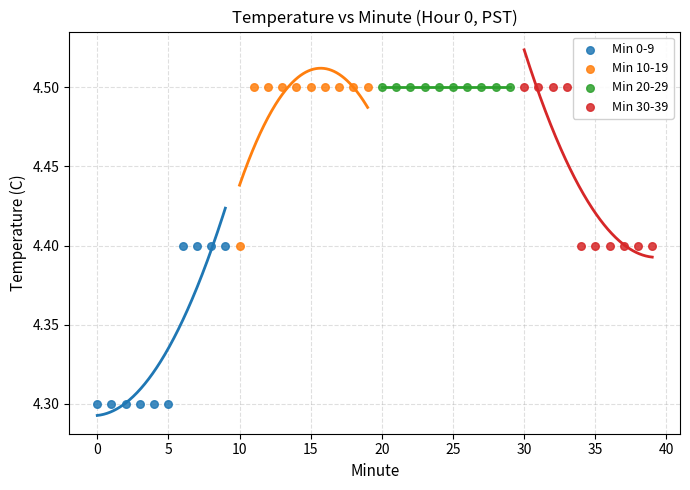

Which series contains the lowest Y value?

Min 0-9